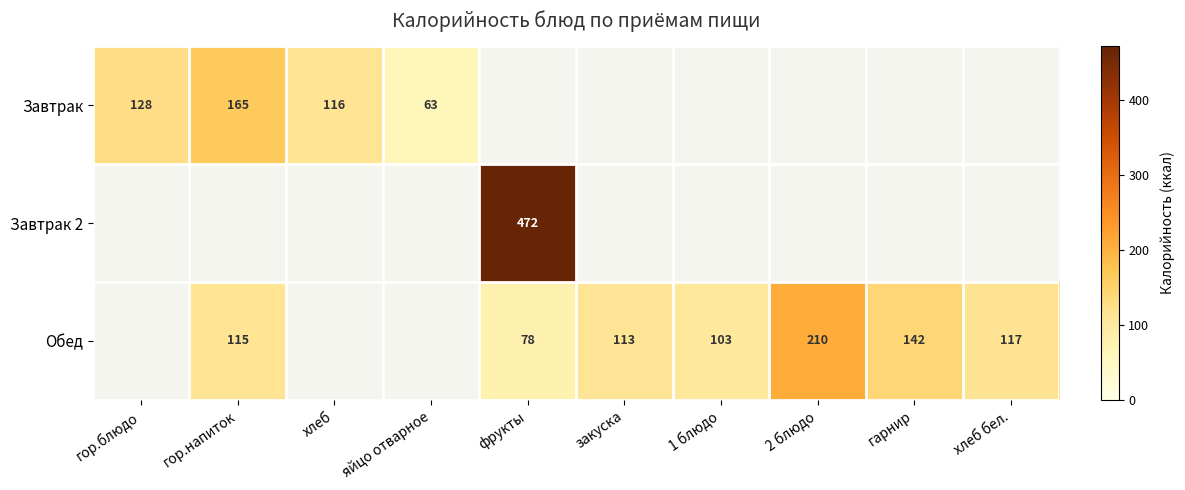

What is the total value across all series at яйцо отварное?

63